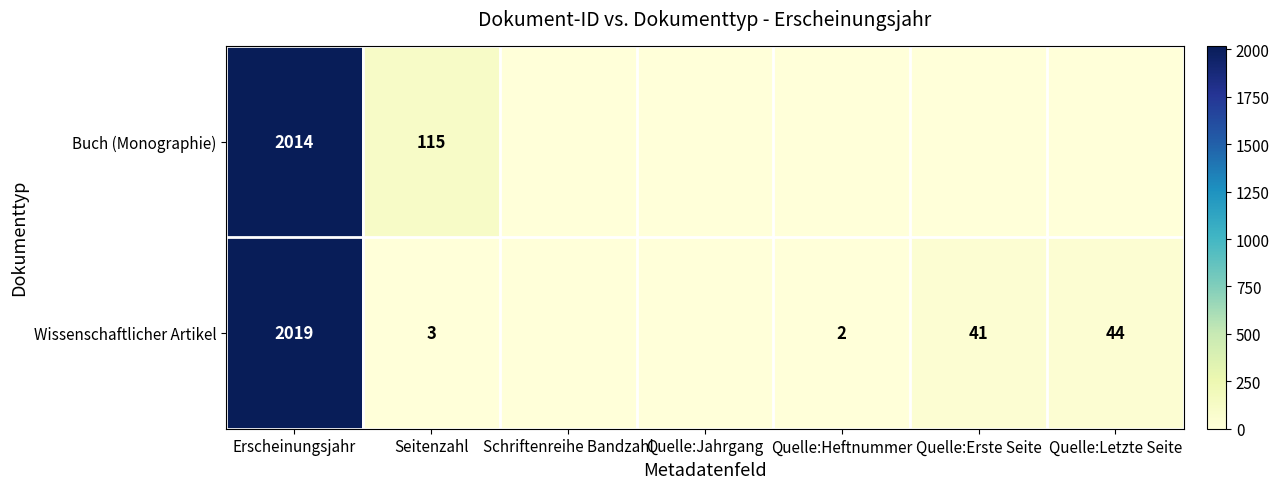

The Wissenschaftlicher Artikel series shows 2019 at Erscheinungsjahr. True or false?

True